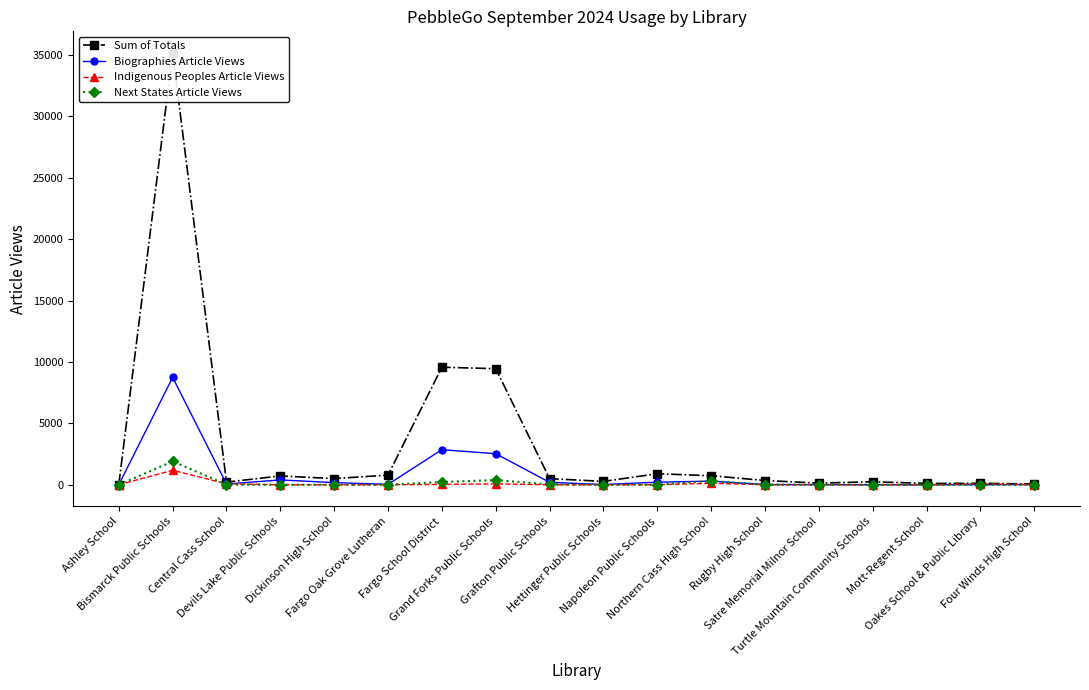

True or false: Indigenous Peoples Article Views has more than 1 interior local peaks.

True